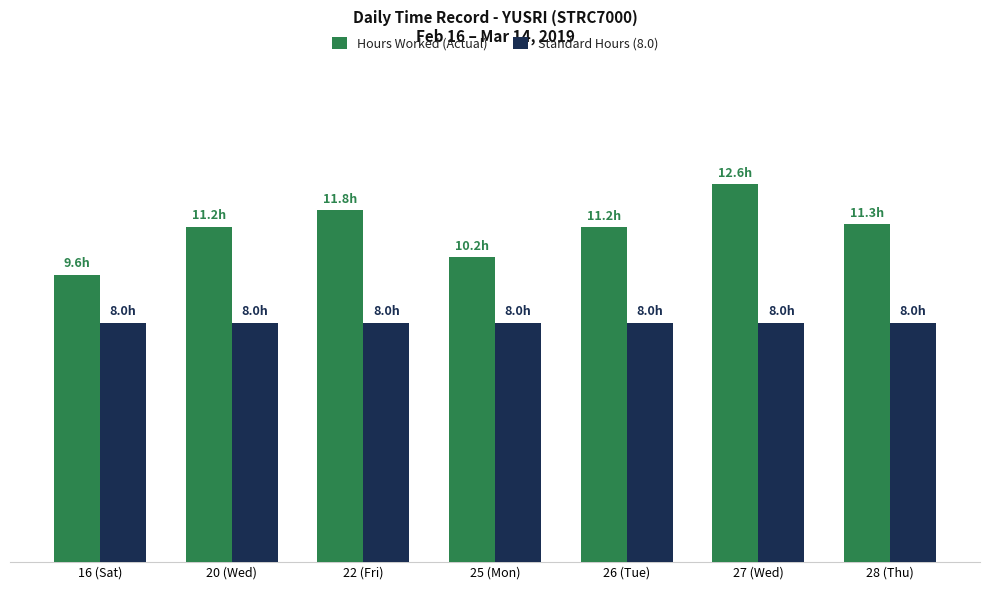

List the labels in order of Hours Worked (Actual) value, largest first.

27 (Wed), 22 (Fri), 28 (Thu), 20 (Wed), 26 (Tue), 25 (Mon), 16 (Sat)